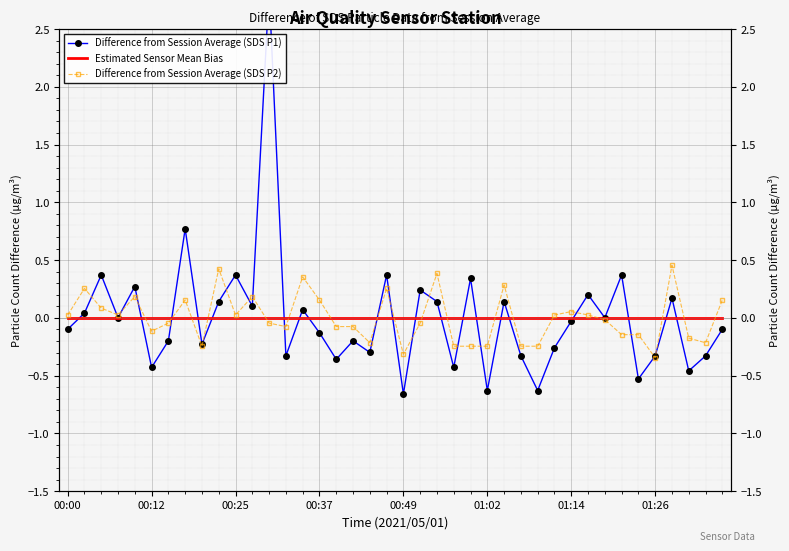

What is the sum of the Difference from Session Average (SDS P2) values at 18 and 33?

-0.4